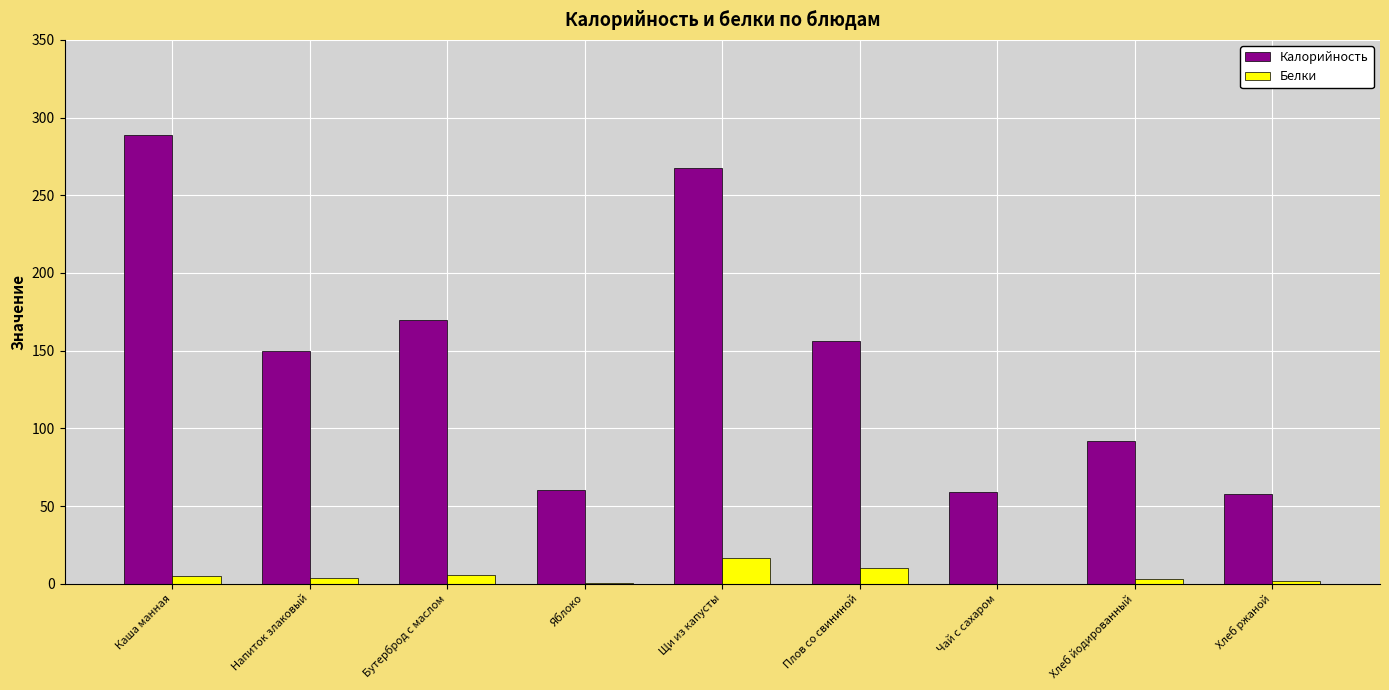

What is the maximum value for Калорийность?

288.6